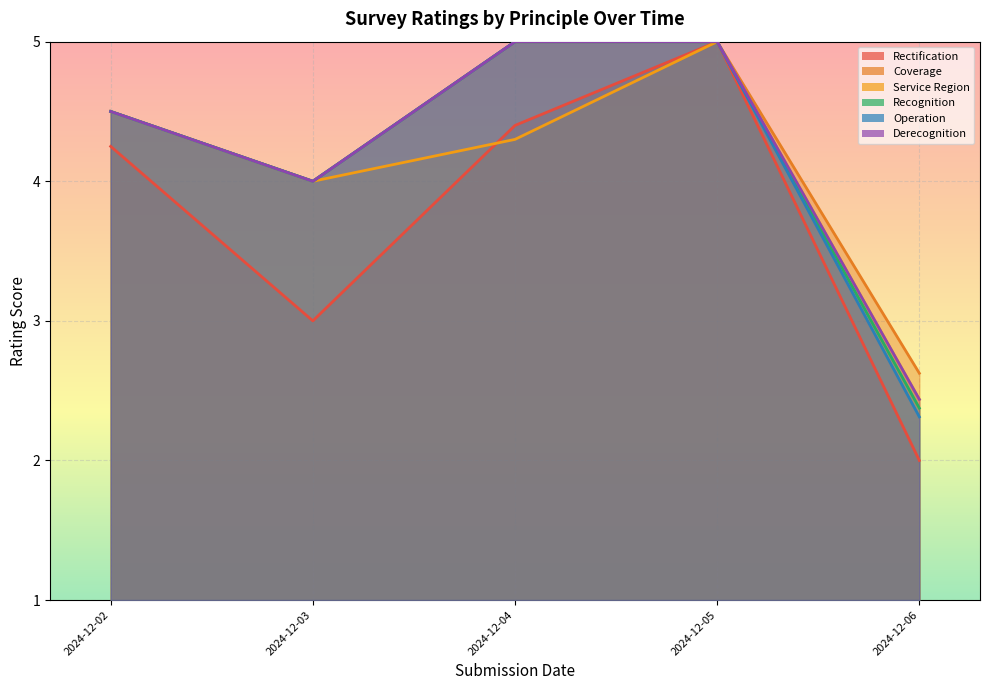

What is the total value across all series at 2024-12-04?

28.7